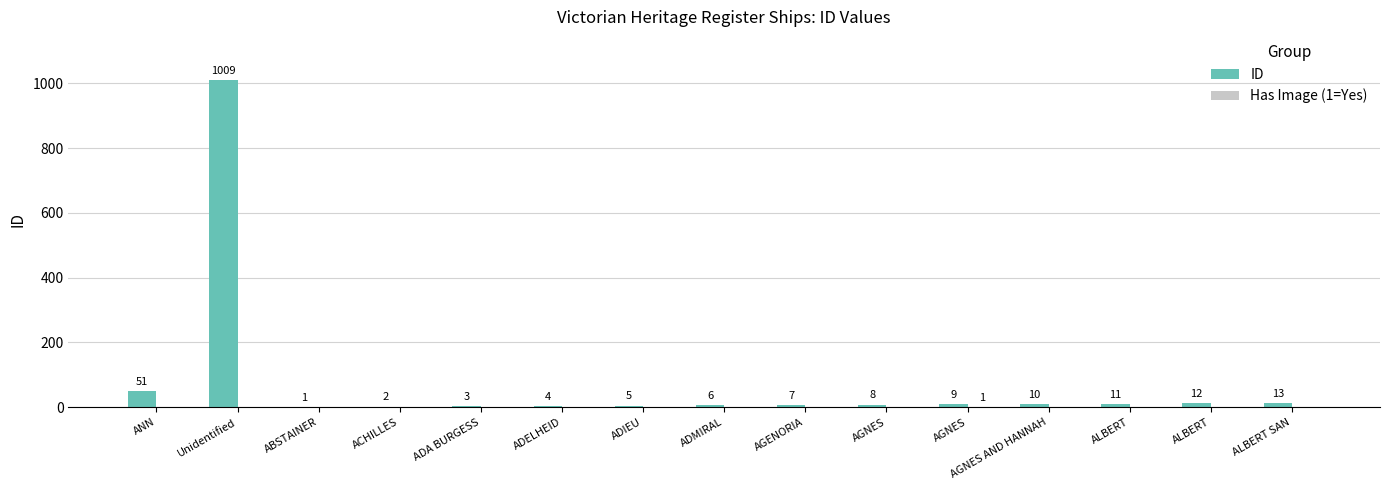

Which has a higher value, ADIEU or AGENORIA?

AGENORIA